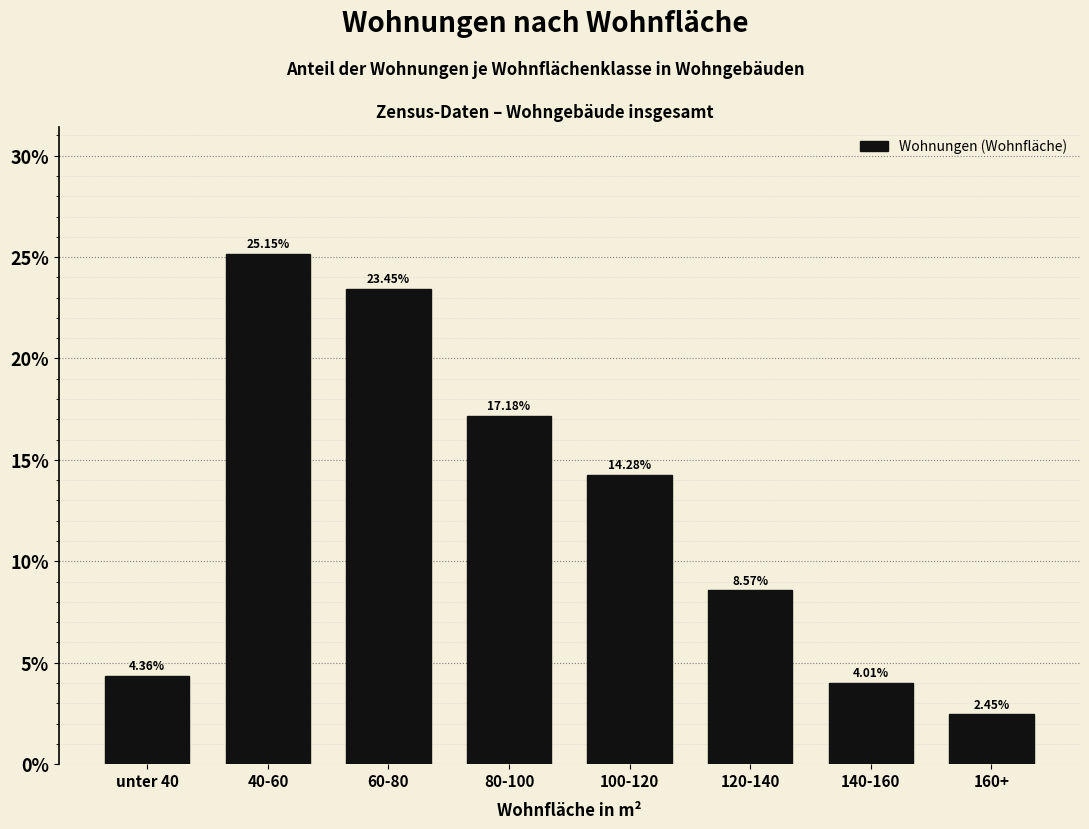

Approximately how many times larger is the value at 40-60 compared to 140-160?

6.3